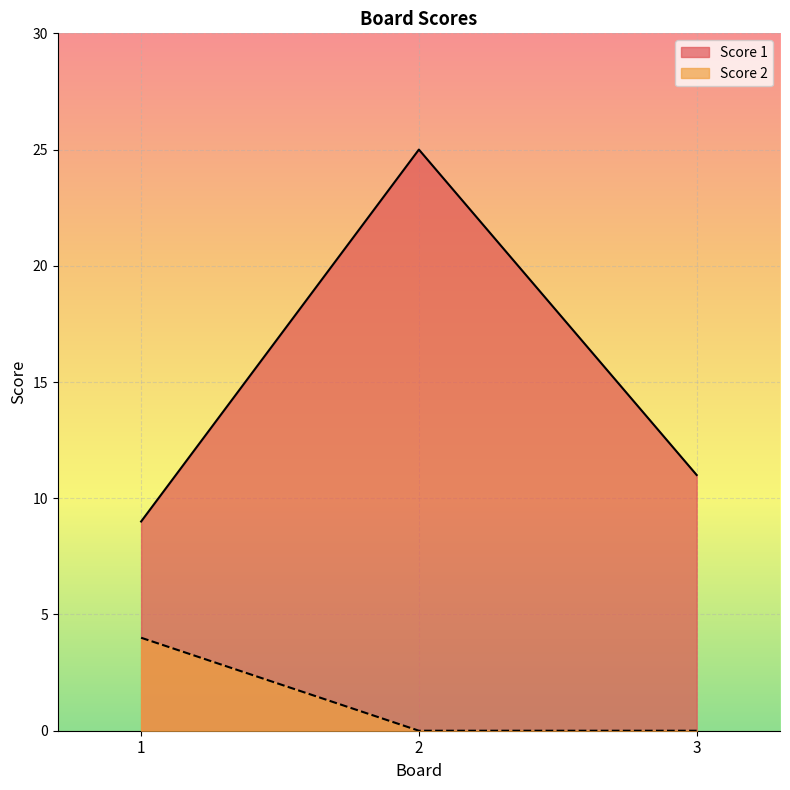

True or false: Score 2 has a value of 0 at 2.

True